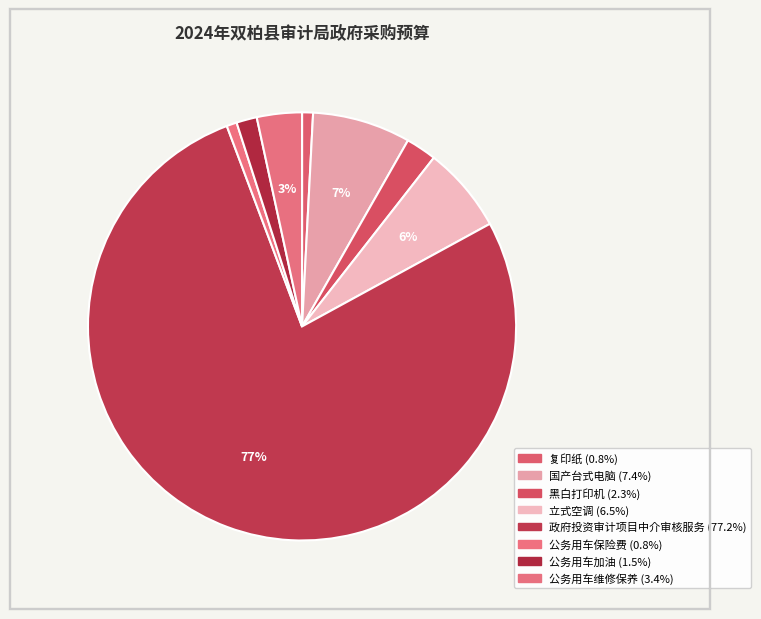

Which slice is the smallest?

公务用车保险费